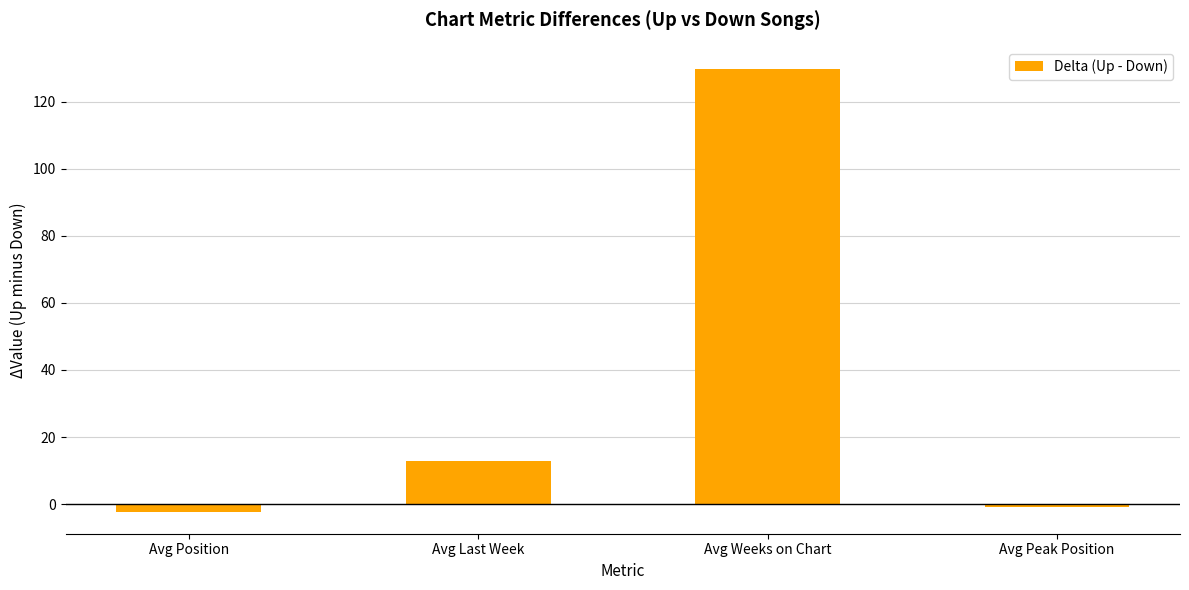

Rank the categories by value from highest to lowest.

Avg Weeks on Chart, Avg Last Week, Avg Peak Position, Avg Position